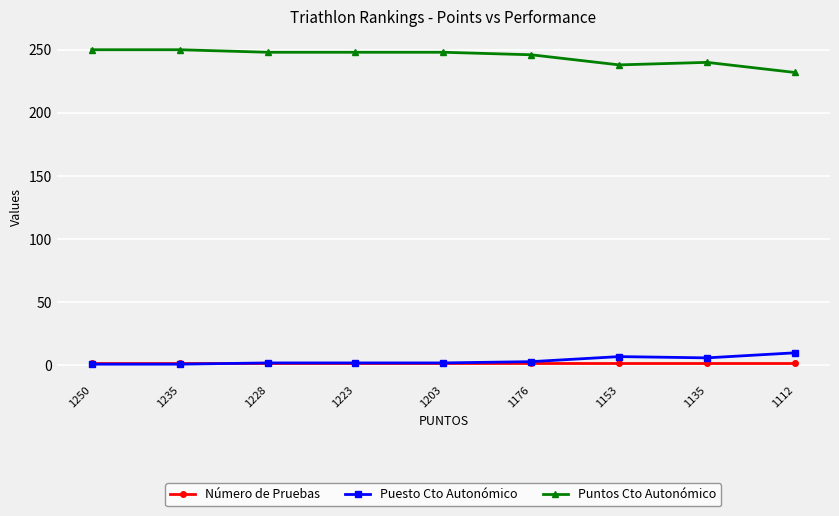

What is the total value across all series at 1203?

252